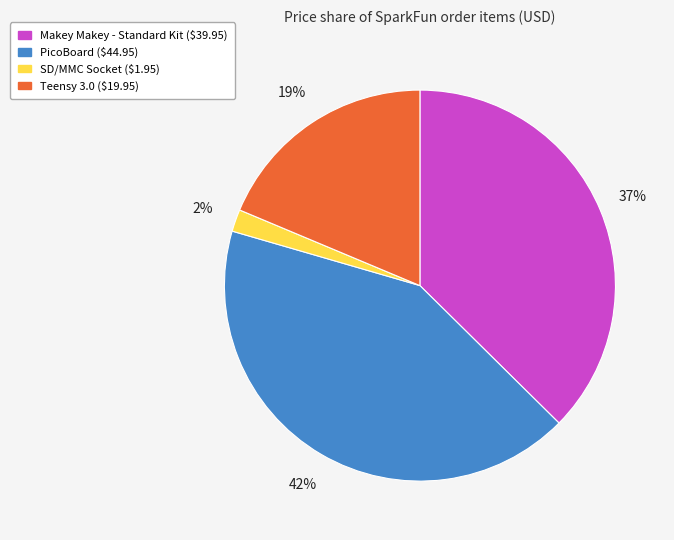

Is there any slice that represents more than half of the pie?

No